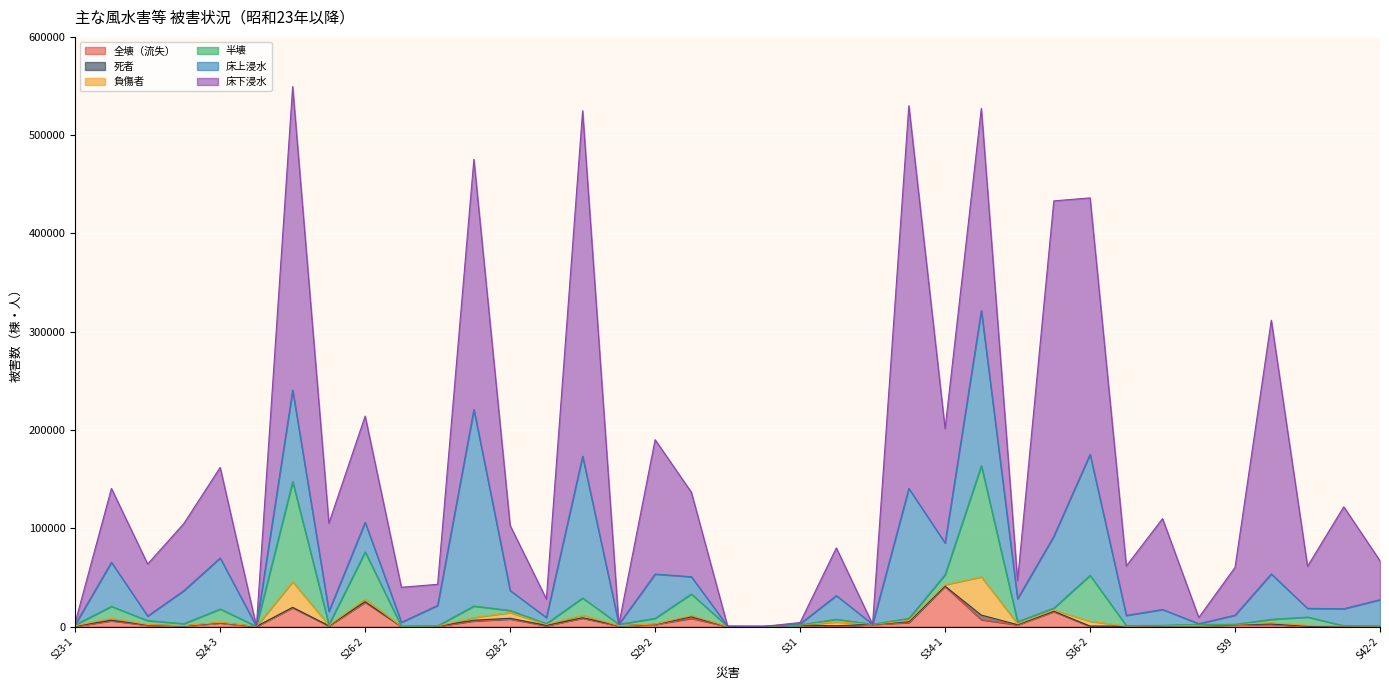

The value of 負傷者 at S28-1 is 3987. True or false?

False